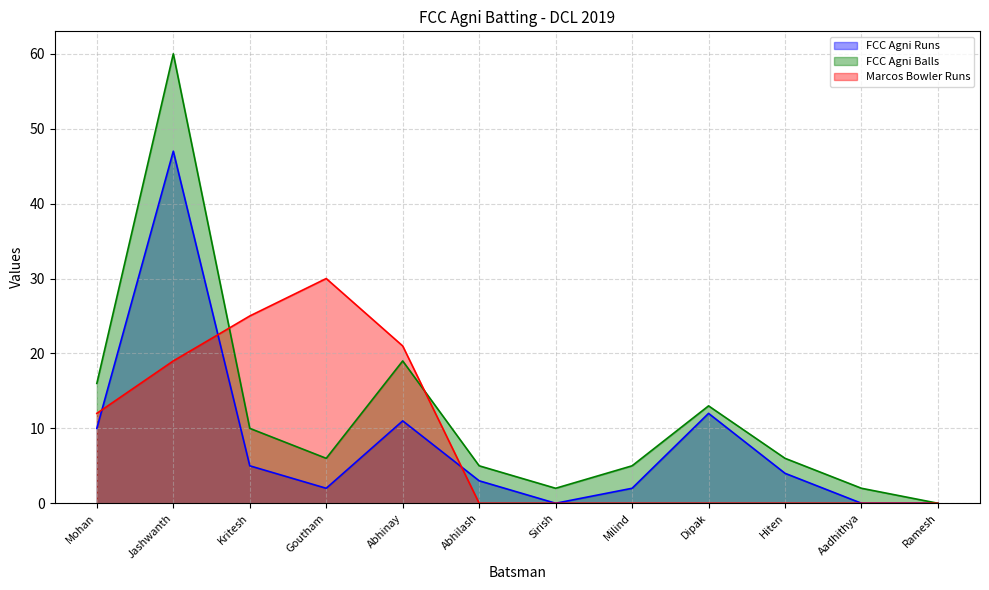

Is it true that Marcos Bowler Runs equals -9 at Dipak?

False